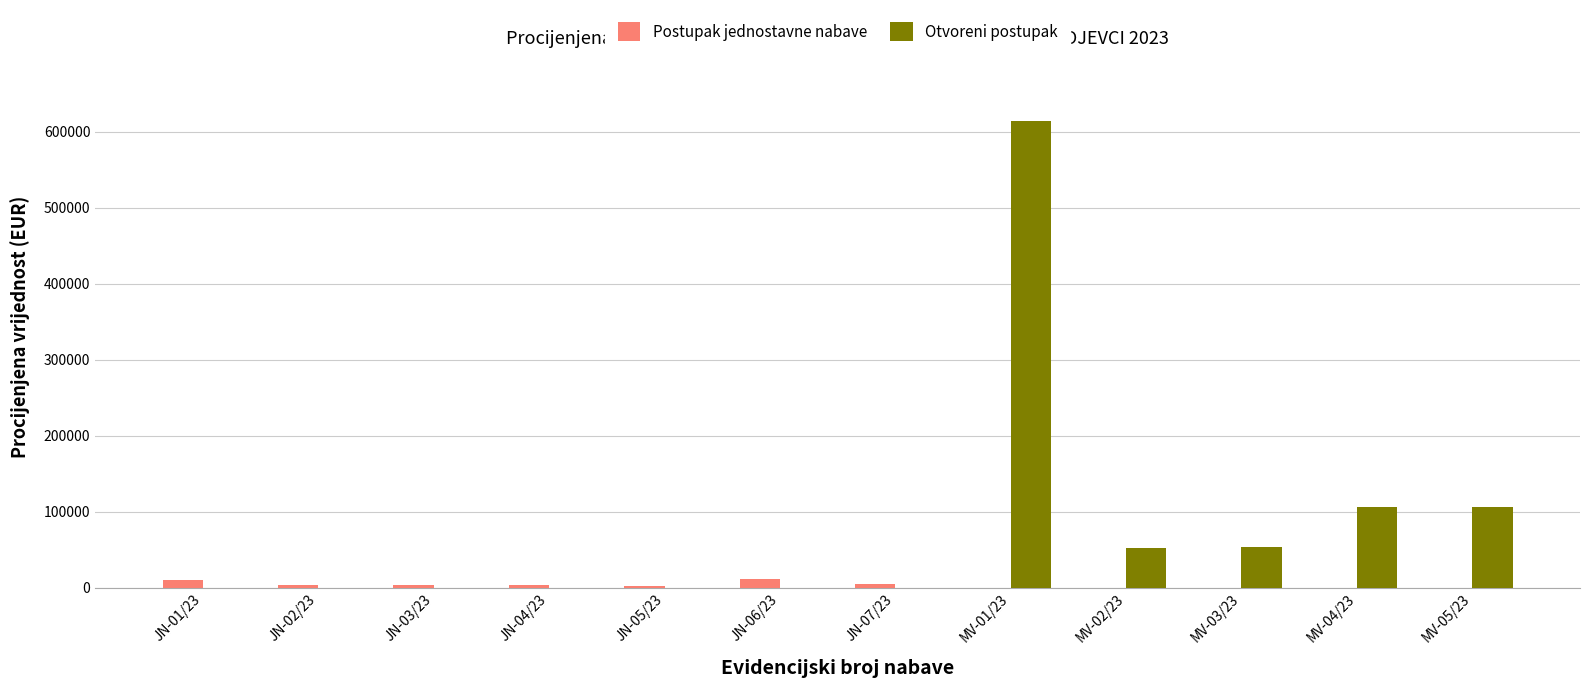

At which label does Postupak jednostavne nabave first exceed 3184?

JN-01/23